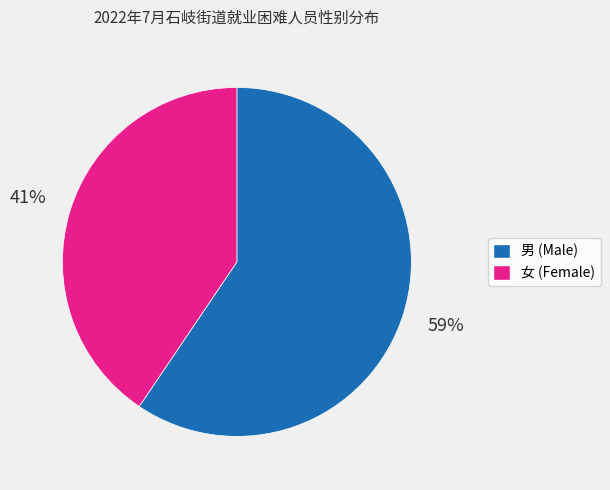

To the nearest percent, what is the combined percentage of 女 and 男?

100%